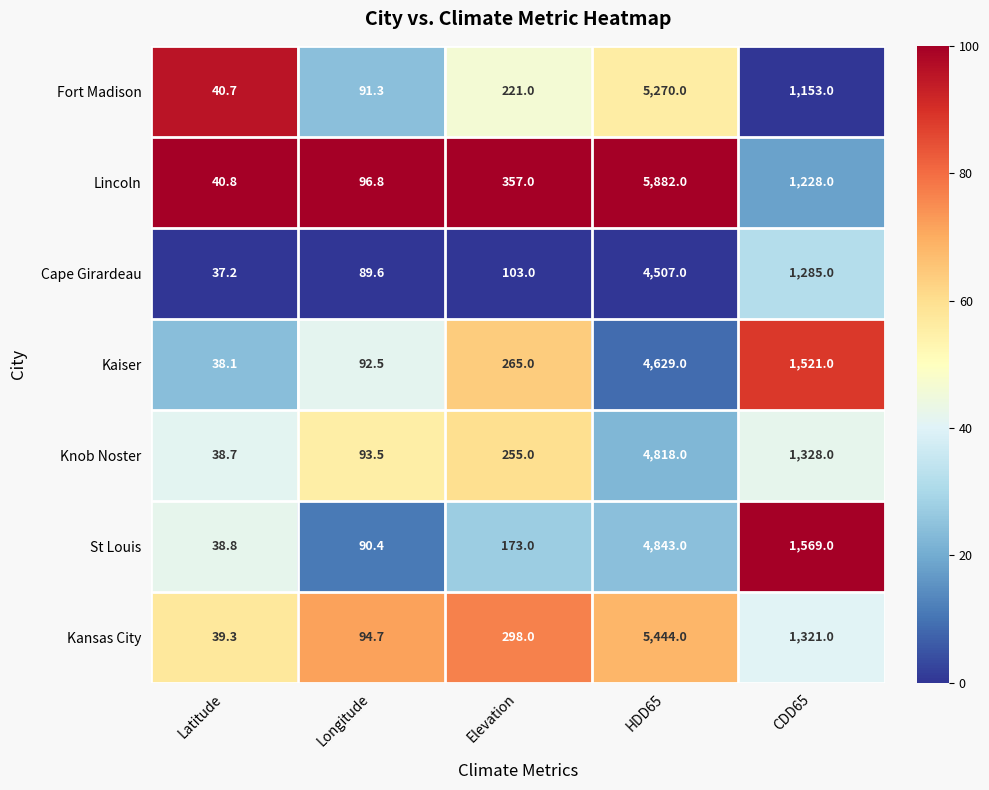

What is the difference between the Fort Madison values at CDD65 and Elevation?

932.0